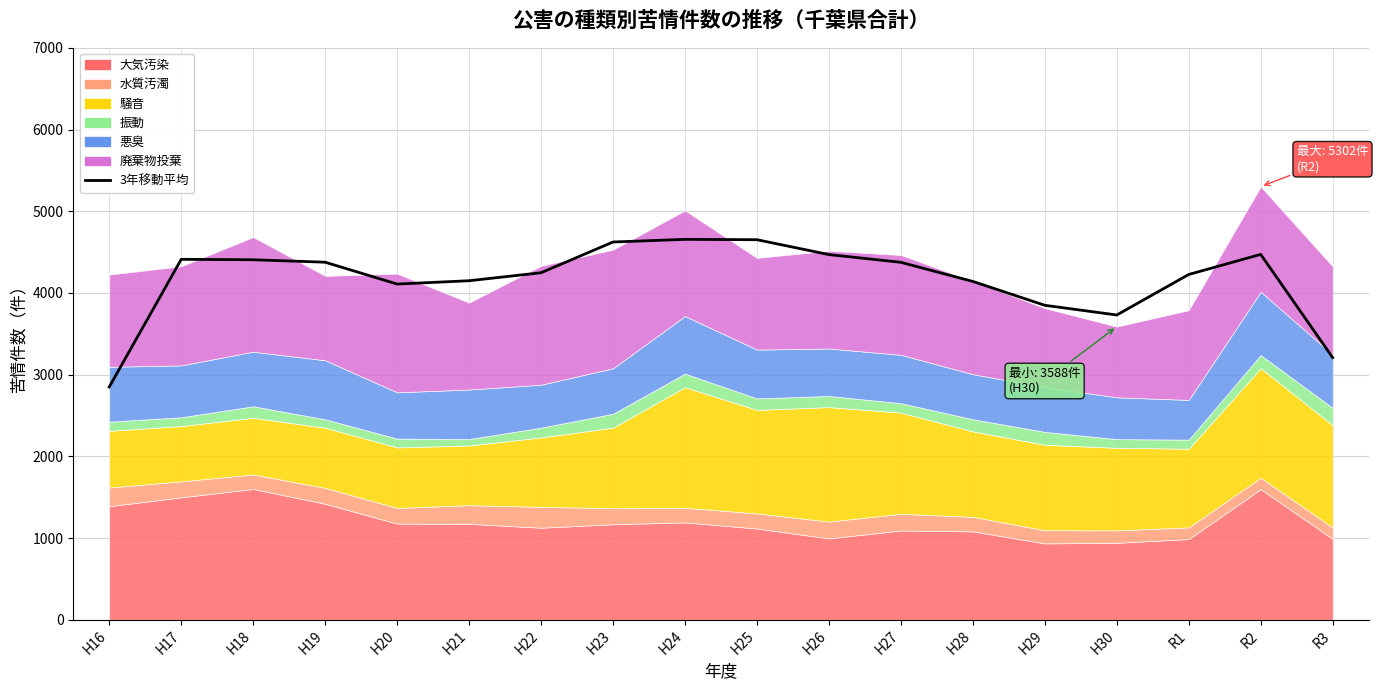

Reading left to right, extract all data points from this chart.

2850.3	4411.7	4406.3	4376.3	4108.7	4149.7	4247.3	4623.7	4656.0	4651.7	4469.7	4375.0	4141.0	3849.0	3730.3	4226.3	4472.0	3209.0